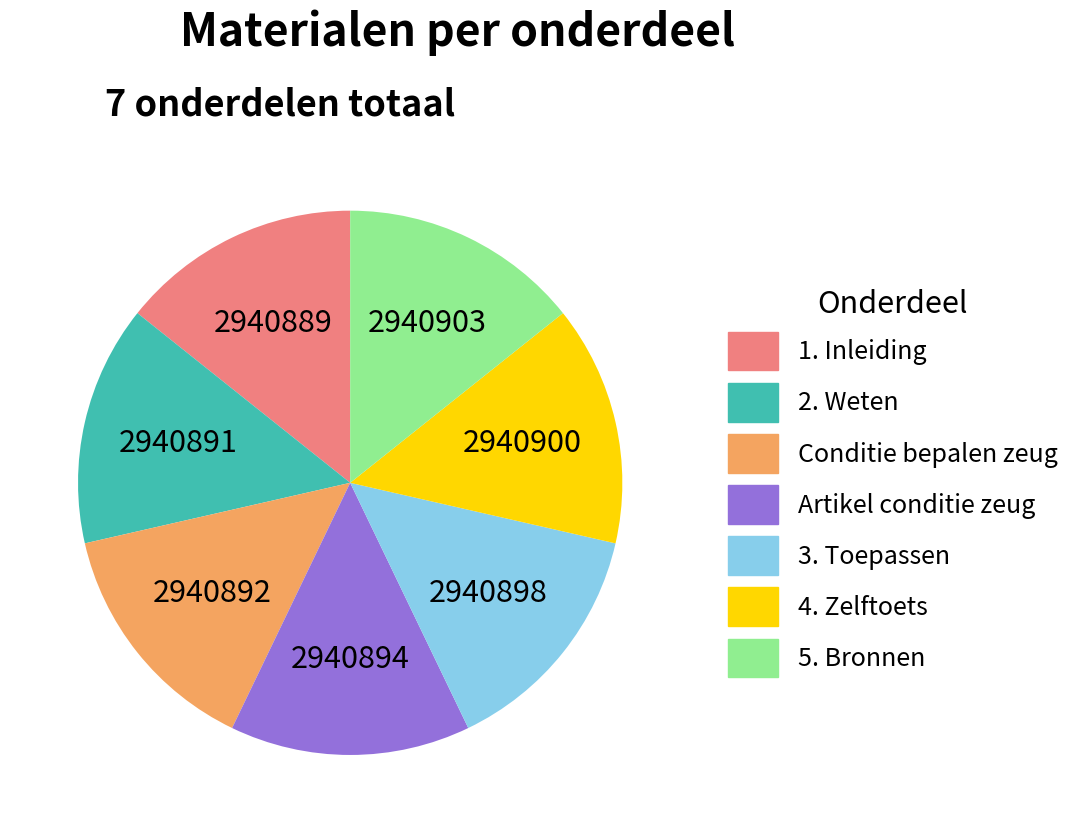

Count the number of slices in the pie.

7